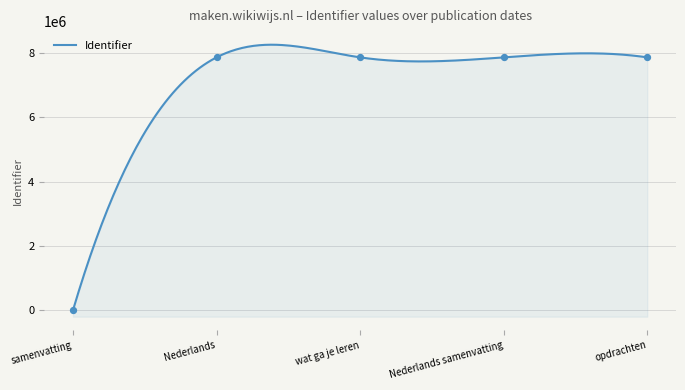

What is the change in value from Nederlands to Nederlands samenvatting?

+203